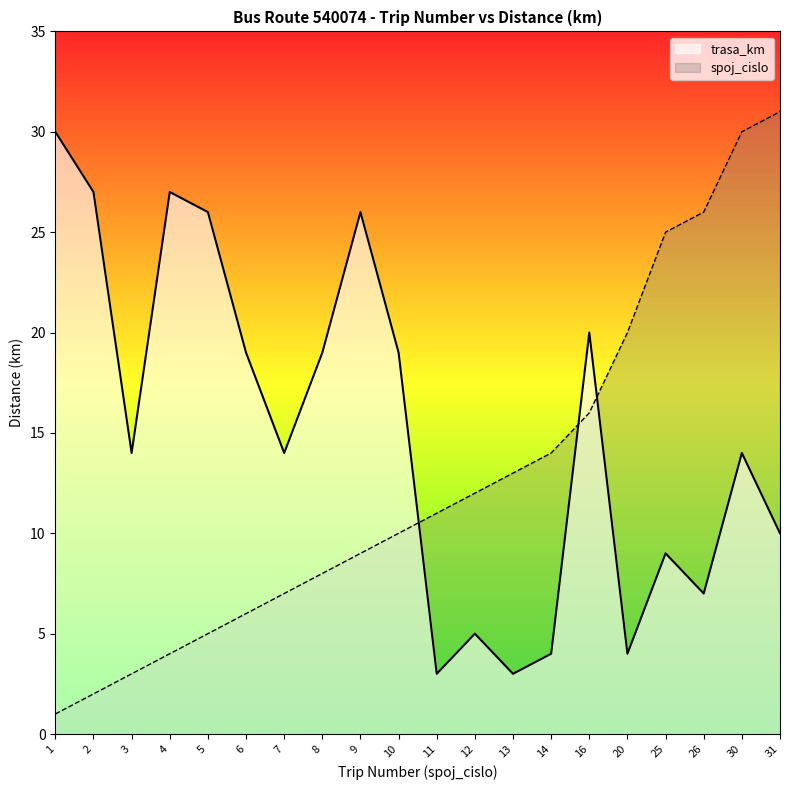

What is the total value across all series at 10?

29